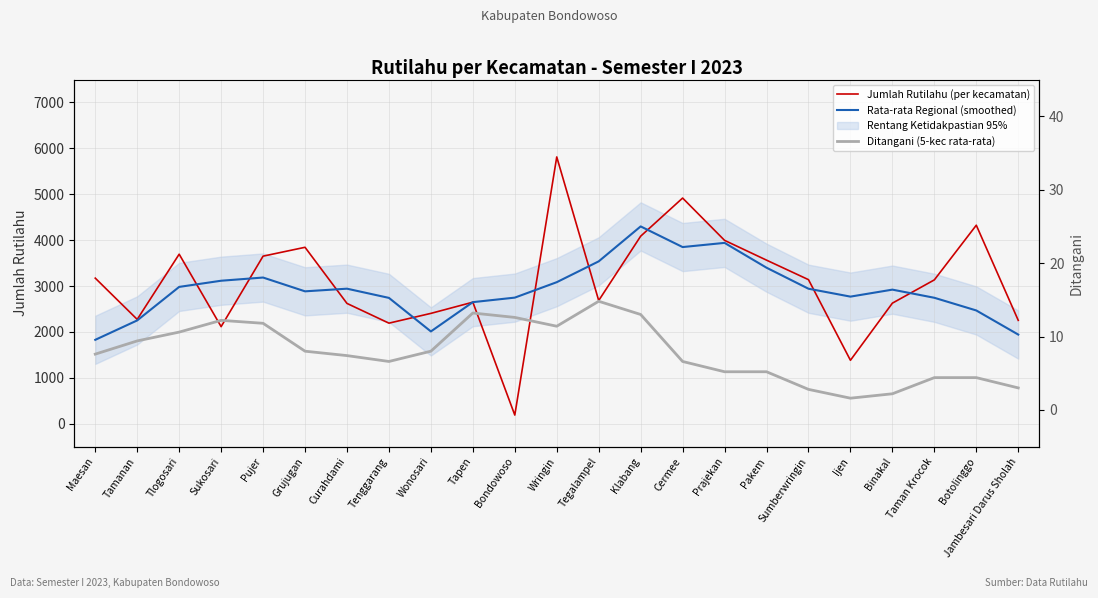

Which series has the largest total across all categories?

Jumlah Rutilahu (per kecamatan)